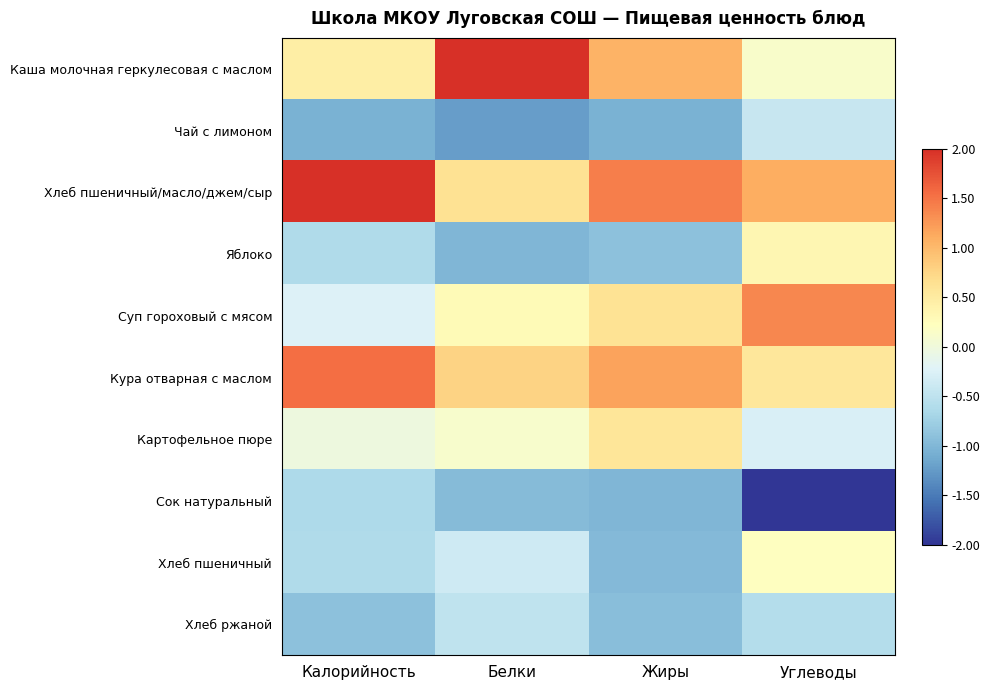

At which category is the sum across all series the highest?

Жиры